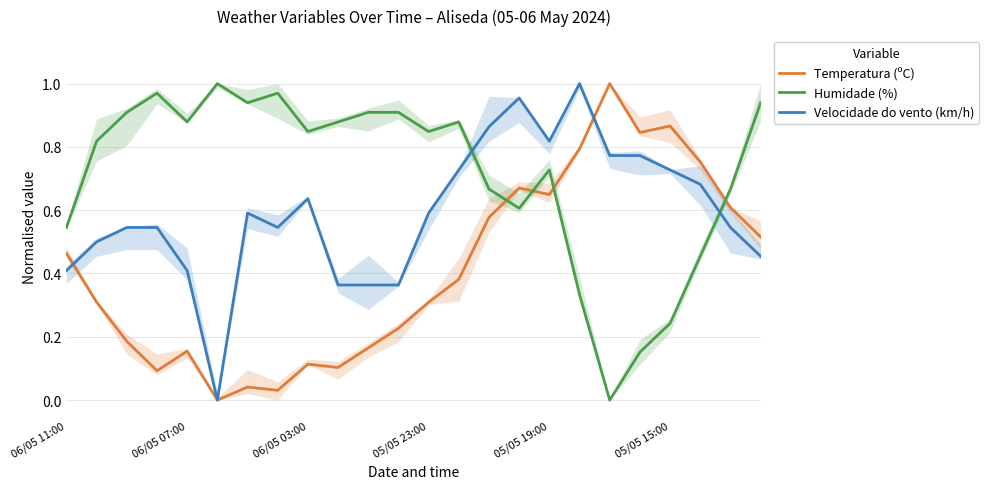

How many times do Temperatura (ºC) and Velocidade do vento (km/h) cross each other?

2